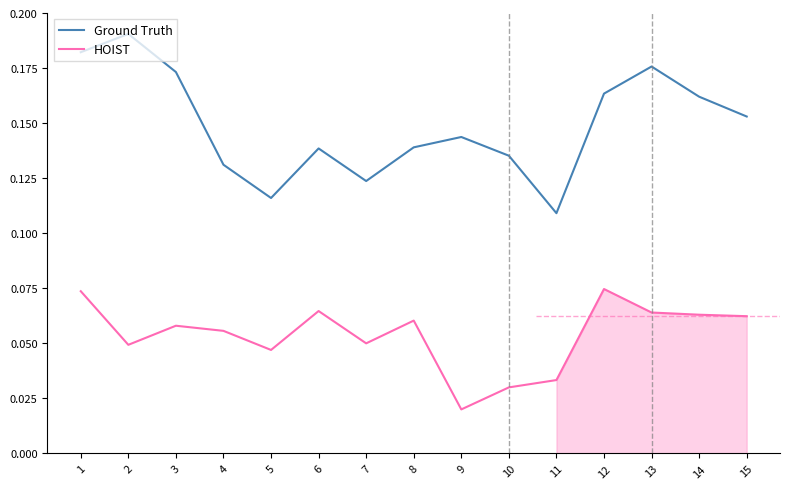

Reading right to left, list all the values displayed in this chart.

Ground Truth: 0.2	0.2	0.2	0.2	0.1	0.1	0.1	0.1	0.1	0.1	0.1	0.1	0.2	0.2	0.2
HOIST: 0.1	0.1	0.1	0.1	0.0	0.0	0.0	0.1	0.1	0.1	0.0	0.1	0.1	0.0	0.1